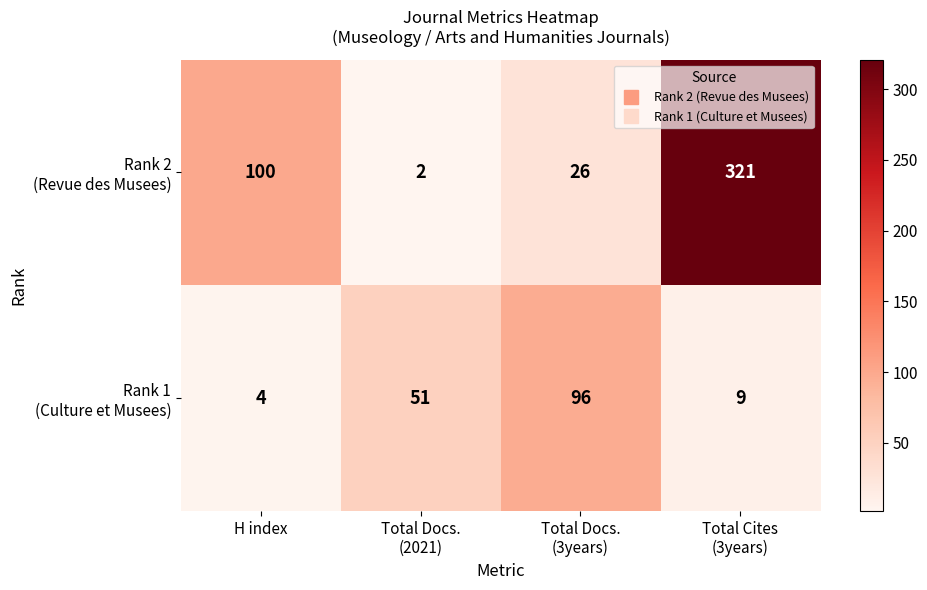

What is the difference between the highest and lowest values at H index?

96